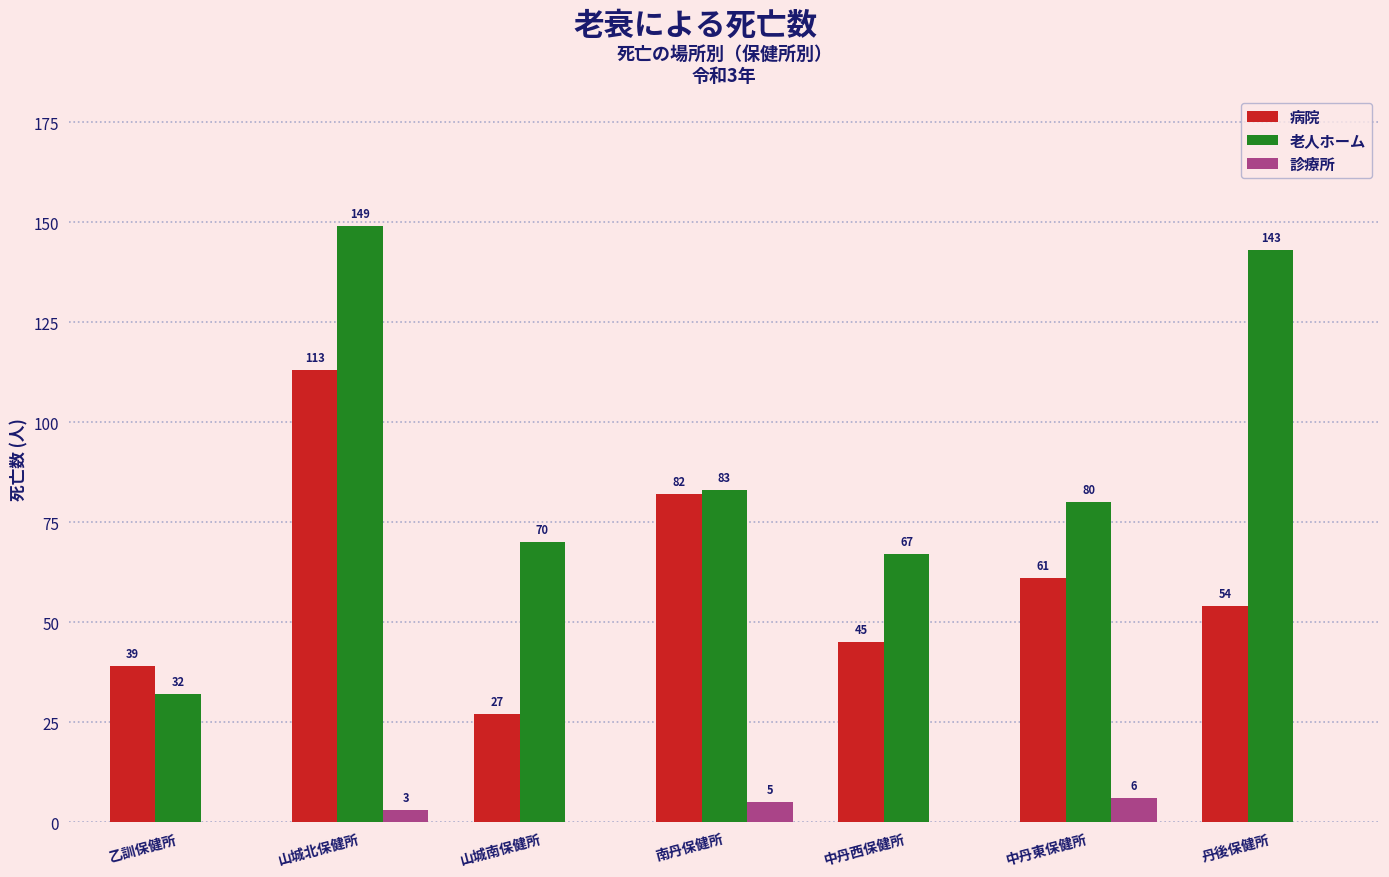

Which series changed the most between 乙訓保健所 and 南丹保健所?

老人ホーム